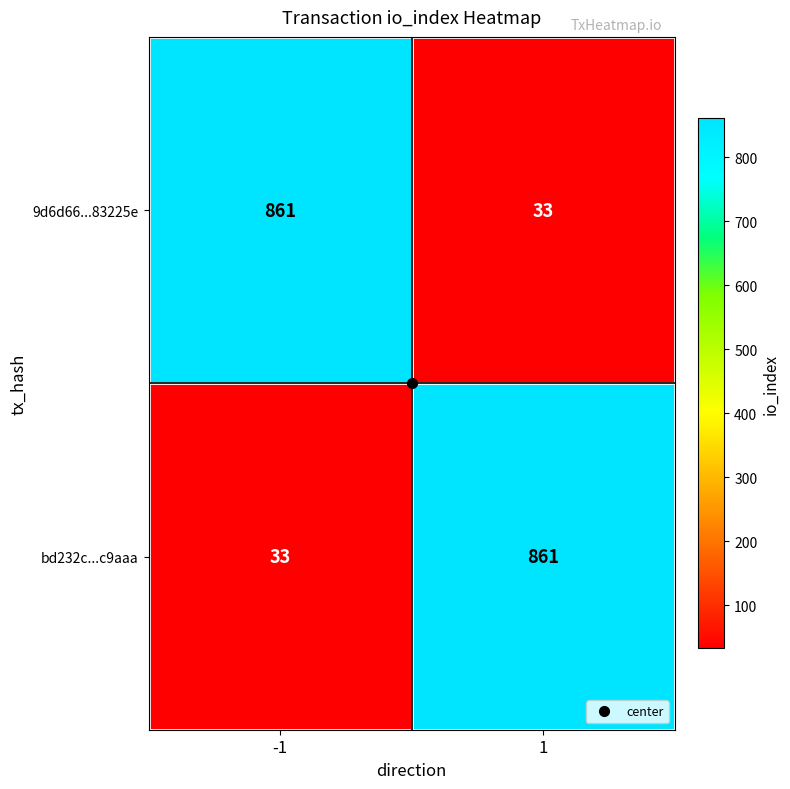

What is the maximum value shown in the chart?

861